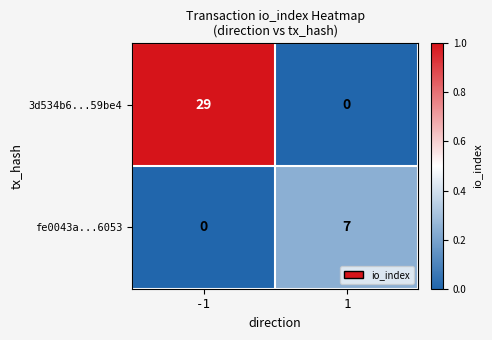

What is the total value across all series at 1?

7